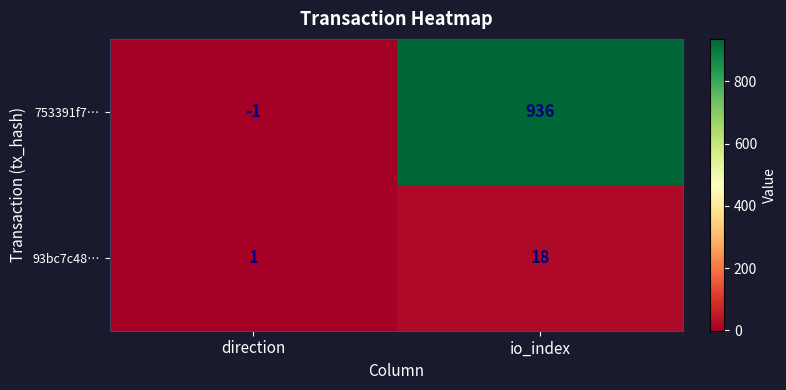

Count the number of data series in this chart.

2